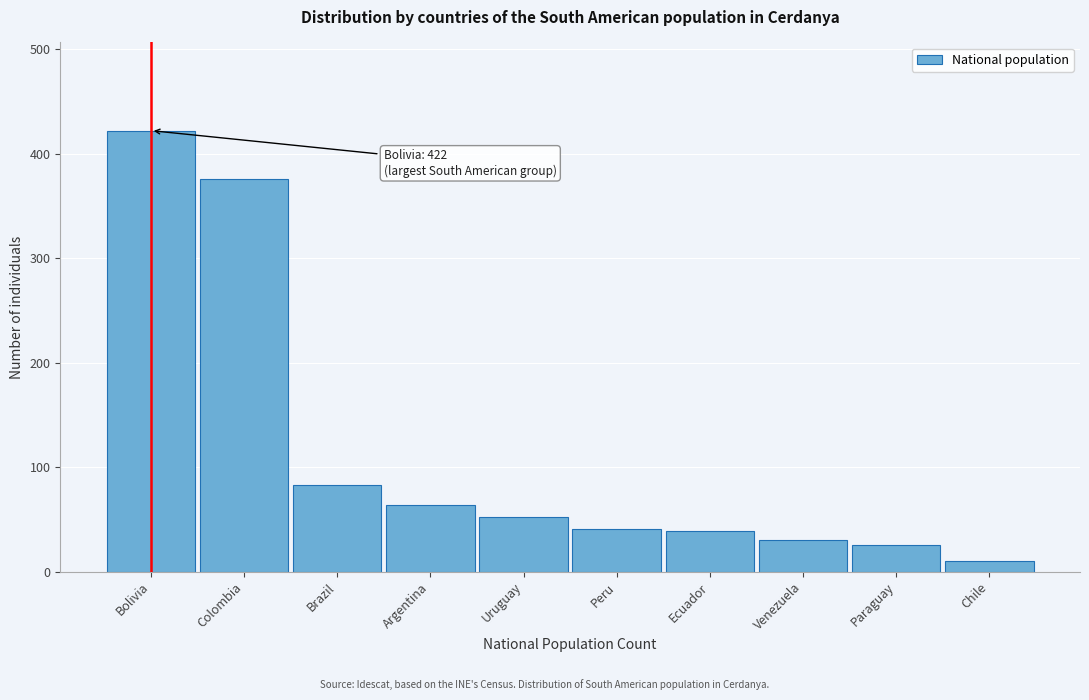

Which label corresponds to the smallest value in the chart?

Chile